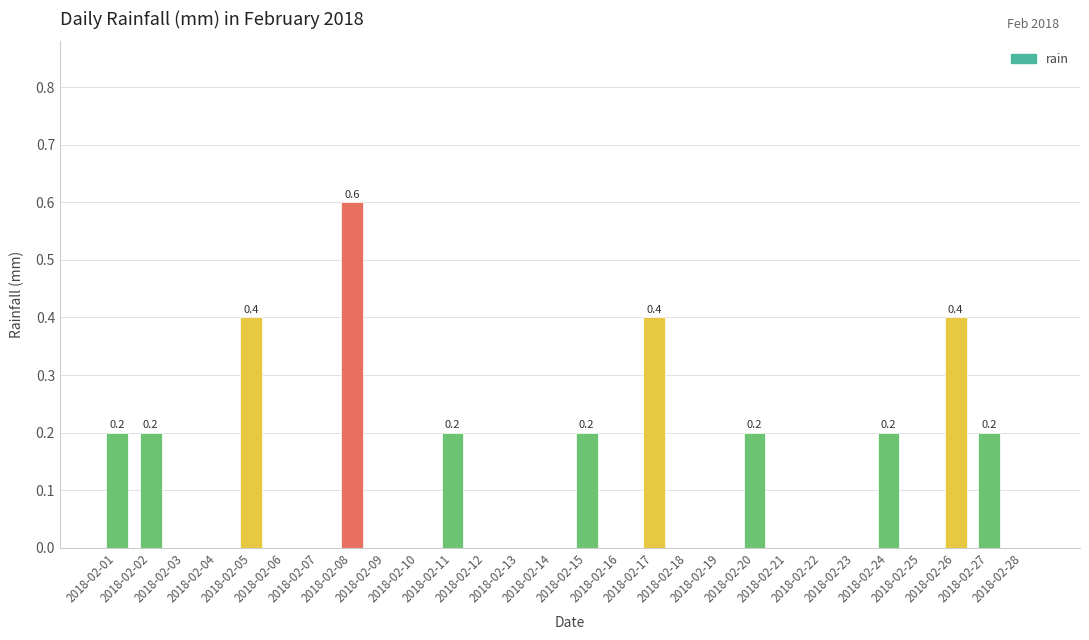

What is the greatest value displayed?

0.6